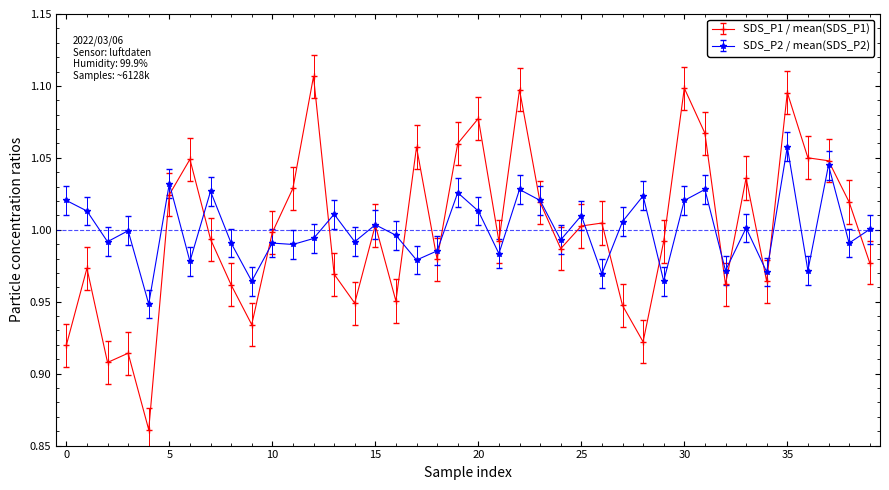

How many data points does each series have?

40